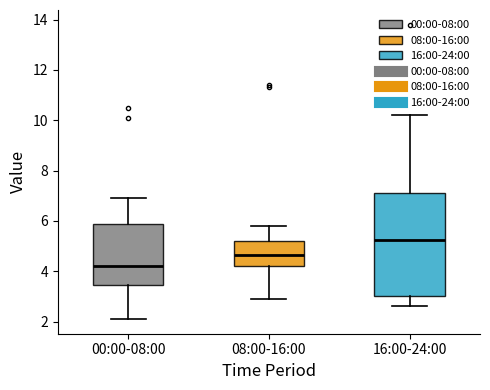

Where is the lower edge of the box for 00:00-08:00 on the y-axis? The values are not printed on the chart, so give them approximately, as read against the axis.

3.4